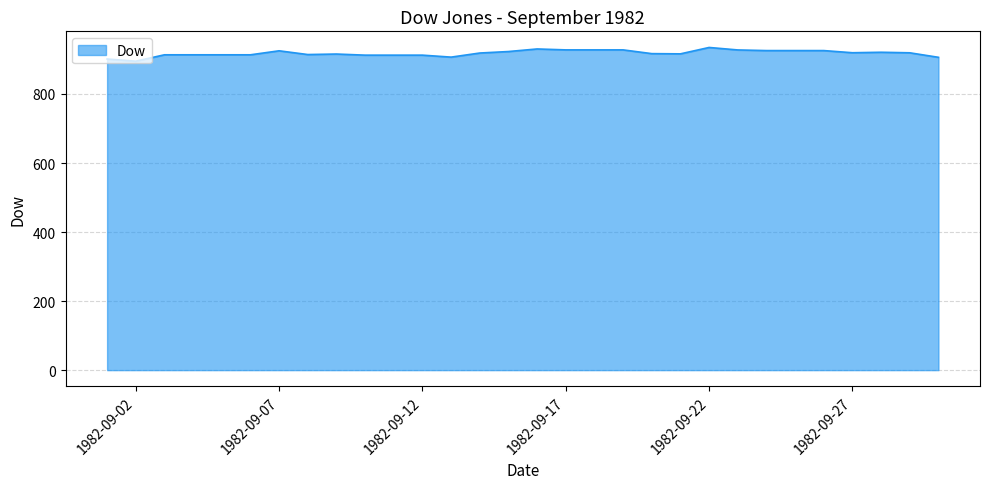

Count the number of data series in this chart.

1